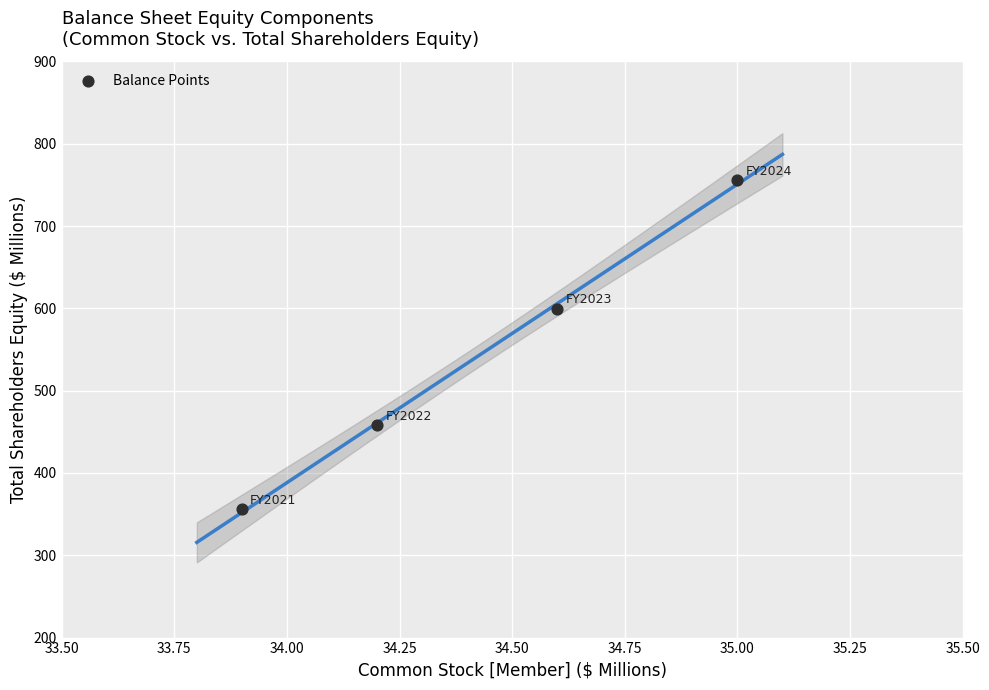

What is the average Y value?

542.3